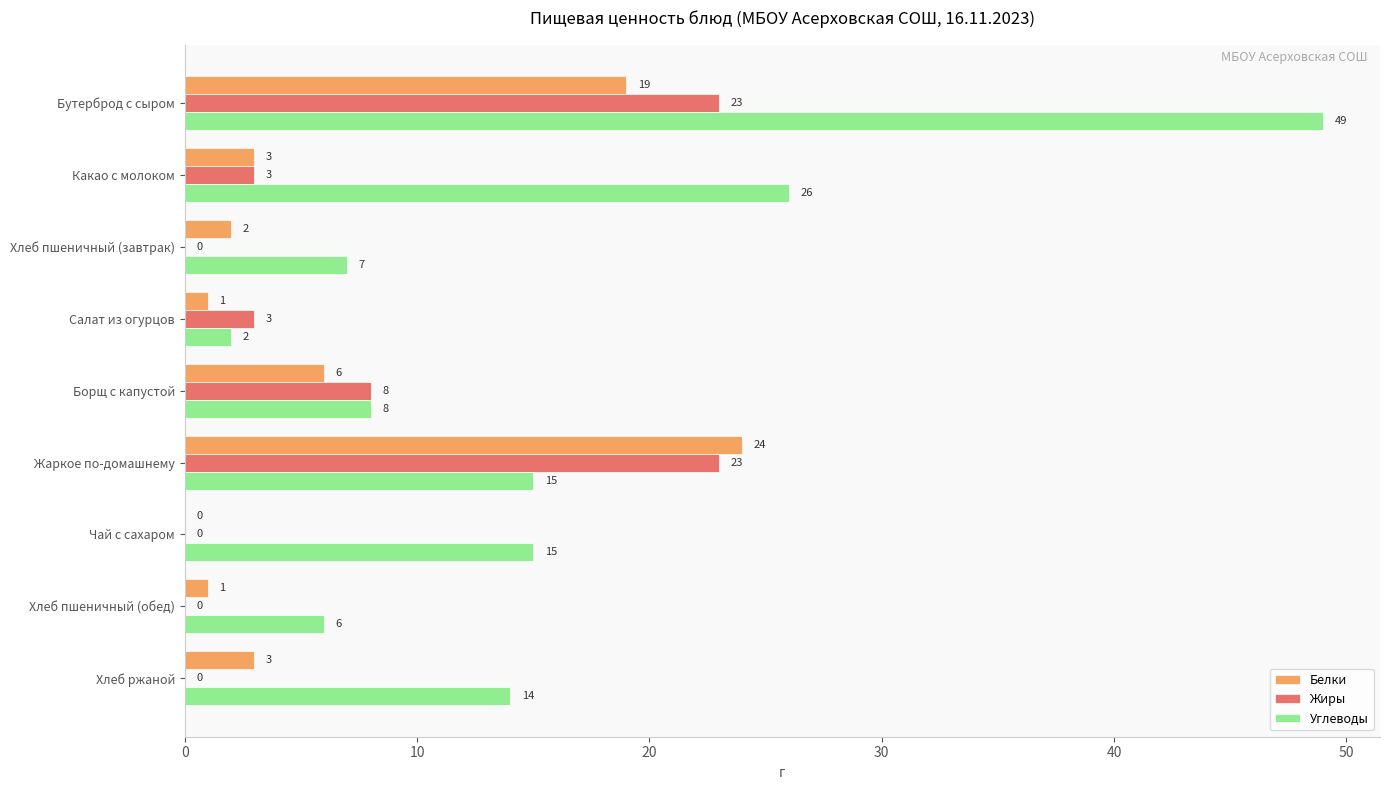

How many distinct data groups are displayed?

3